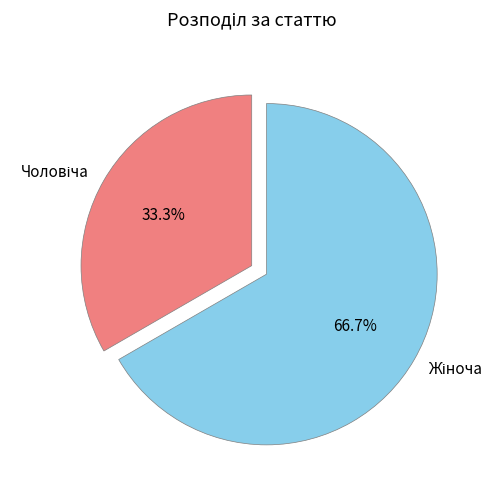

Is there any slice that represents more than half of the pie?

Yes